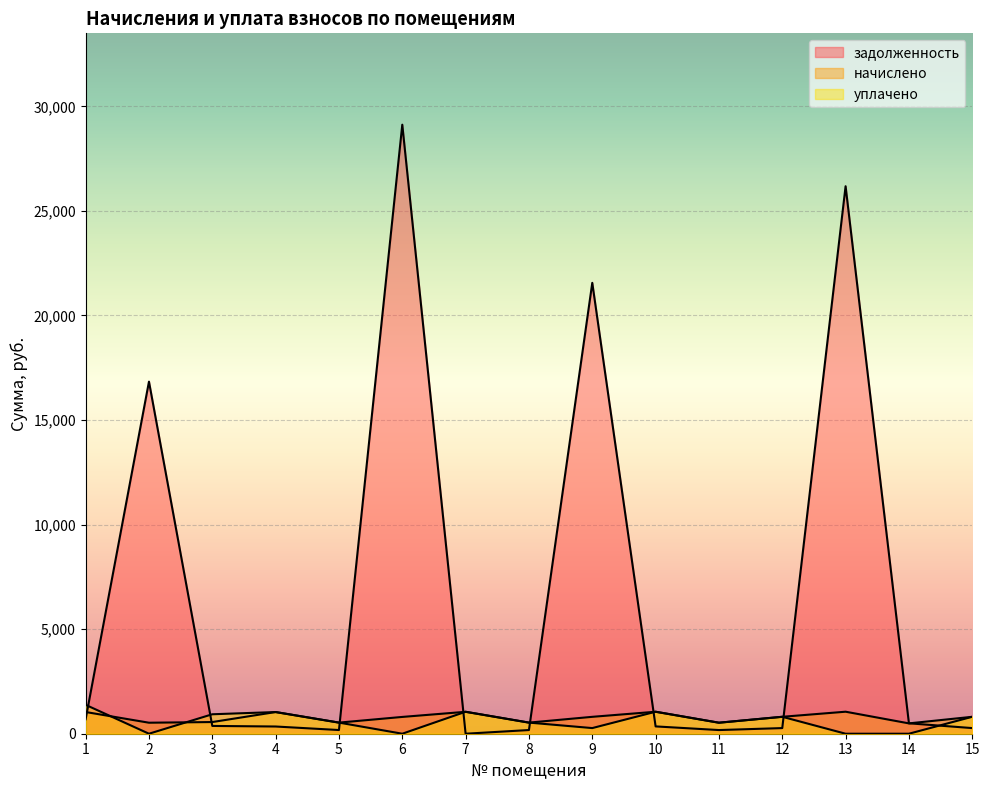

What is the difference between the уплачено values at 1 and 10?

330.0